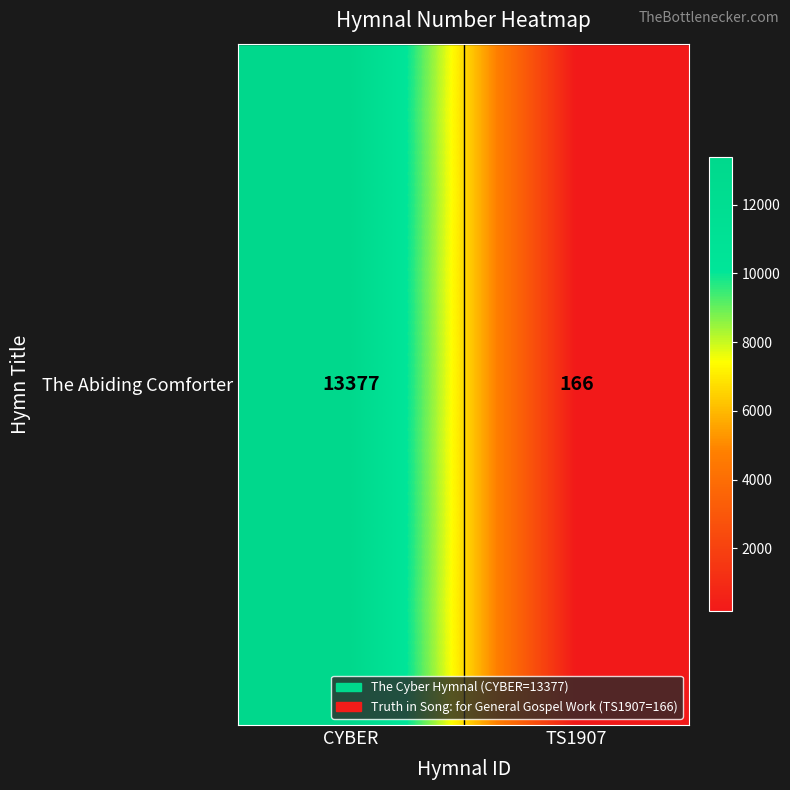

Rank the categories by value from highest to lowest.

CYBER, TS1907